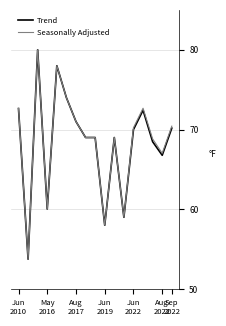

What is the smallest value displayed?

53.8